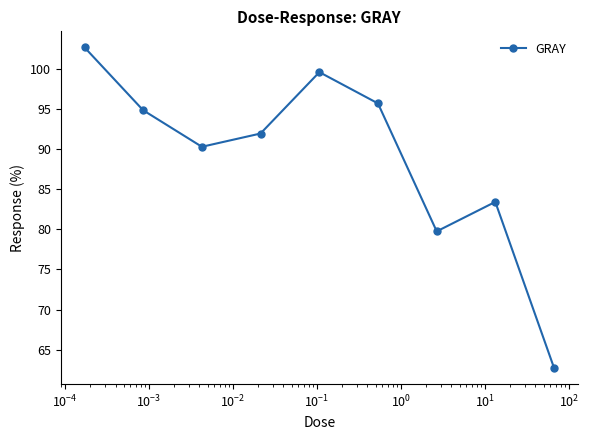

What is the sum of all values?

800.8